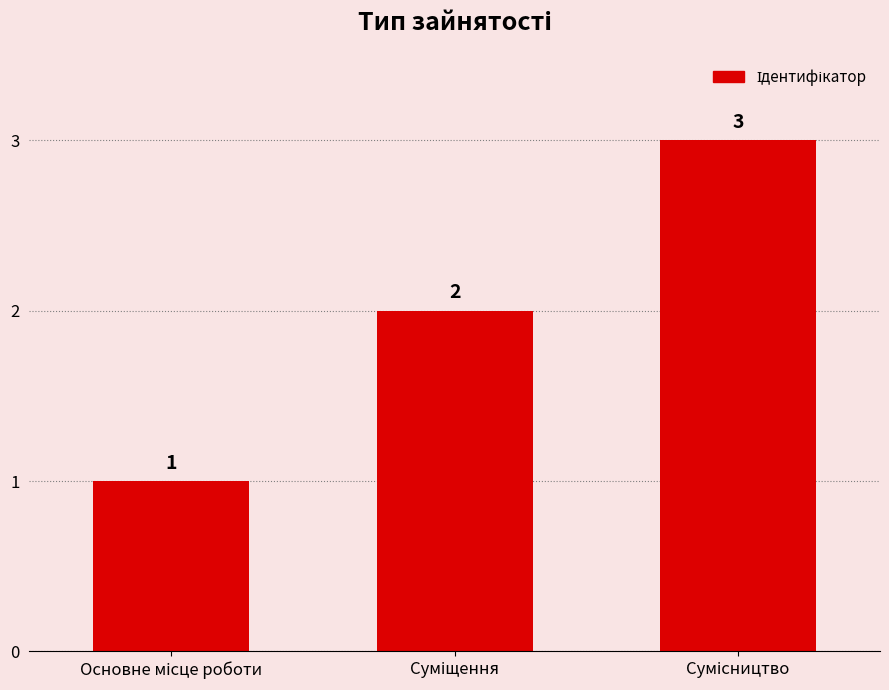

Reading left to right, list all the values displayed in this chart.

1	2	3